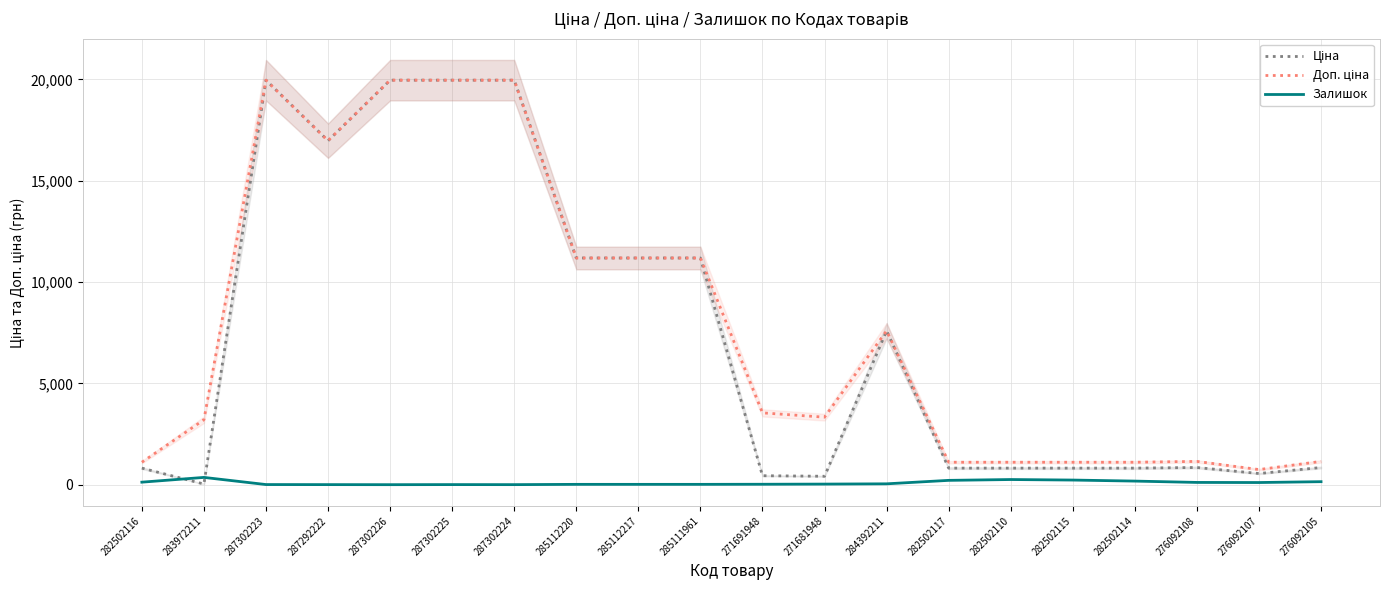

What is the difference between the maximum and minimum values in the Ціна series?

19932.1